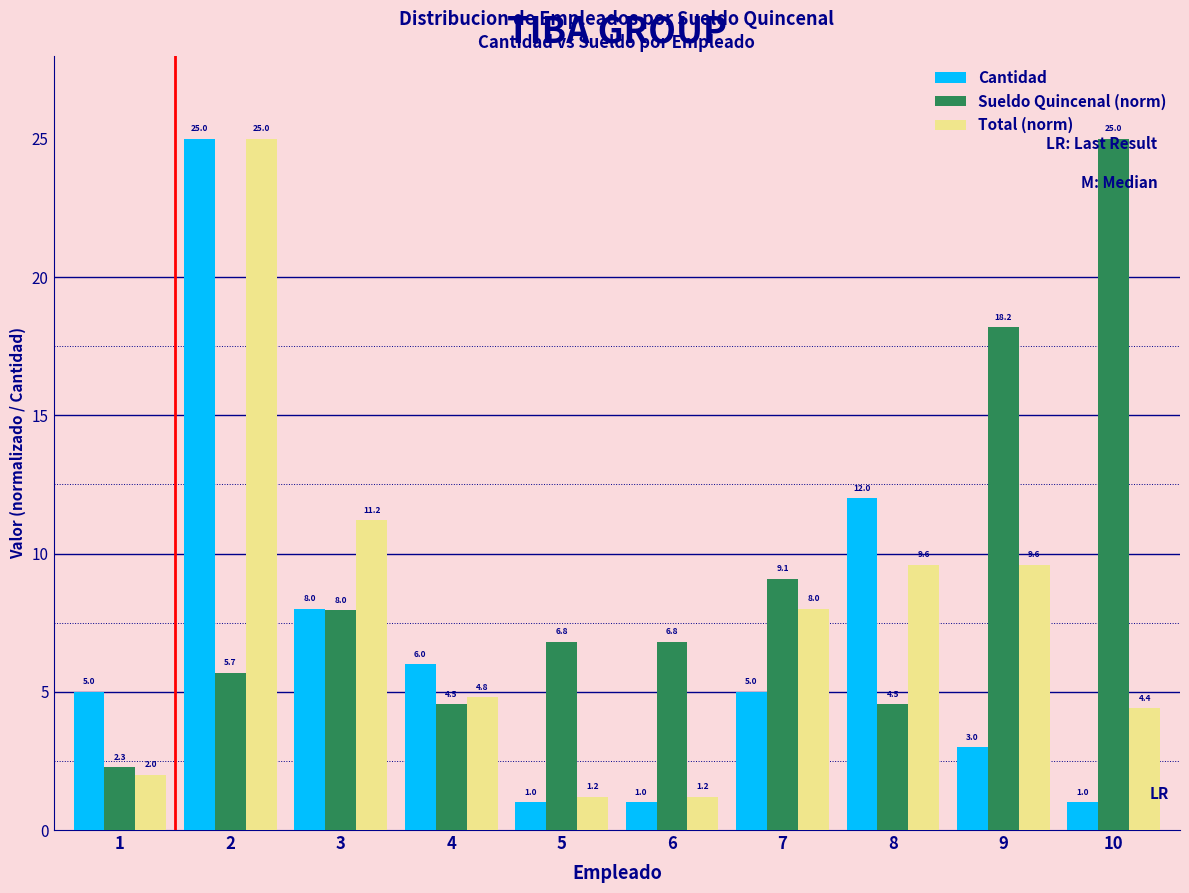

What is the smallest value displayed?

1.0